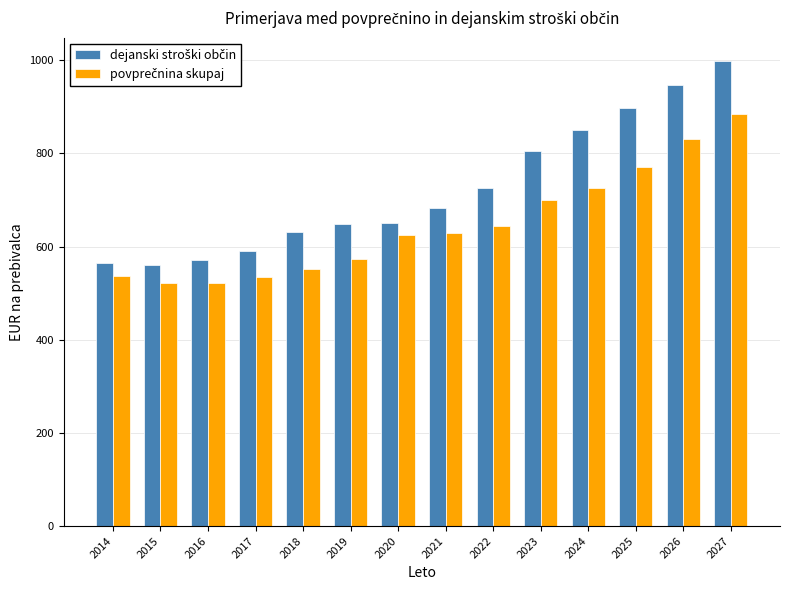

At which category does the chart reach its peak across all series?

2027